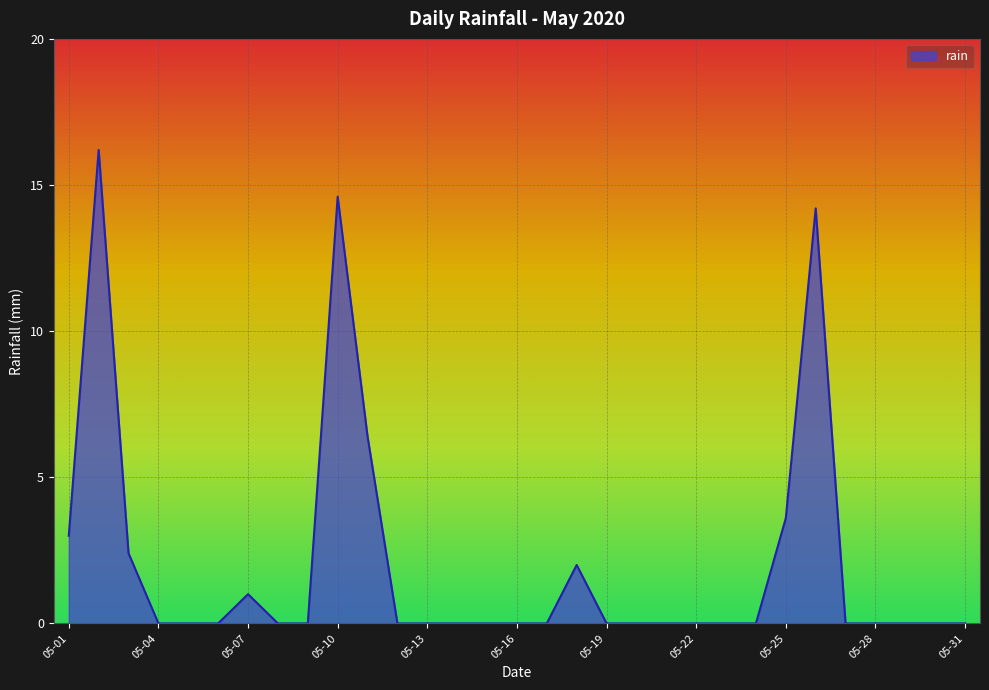

What is the greatest value displayed?

16.2